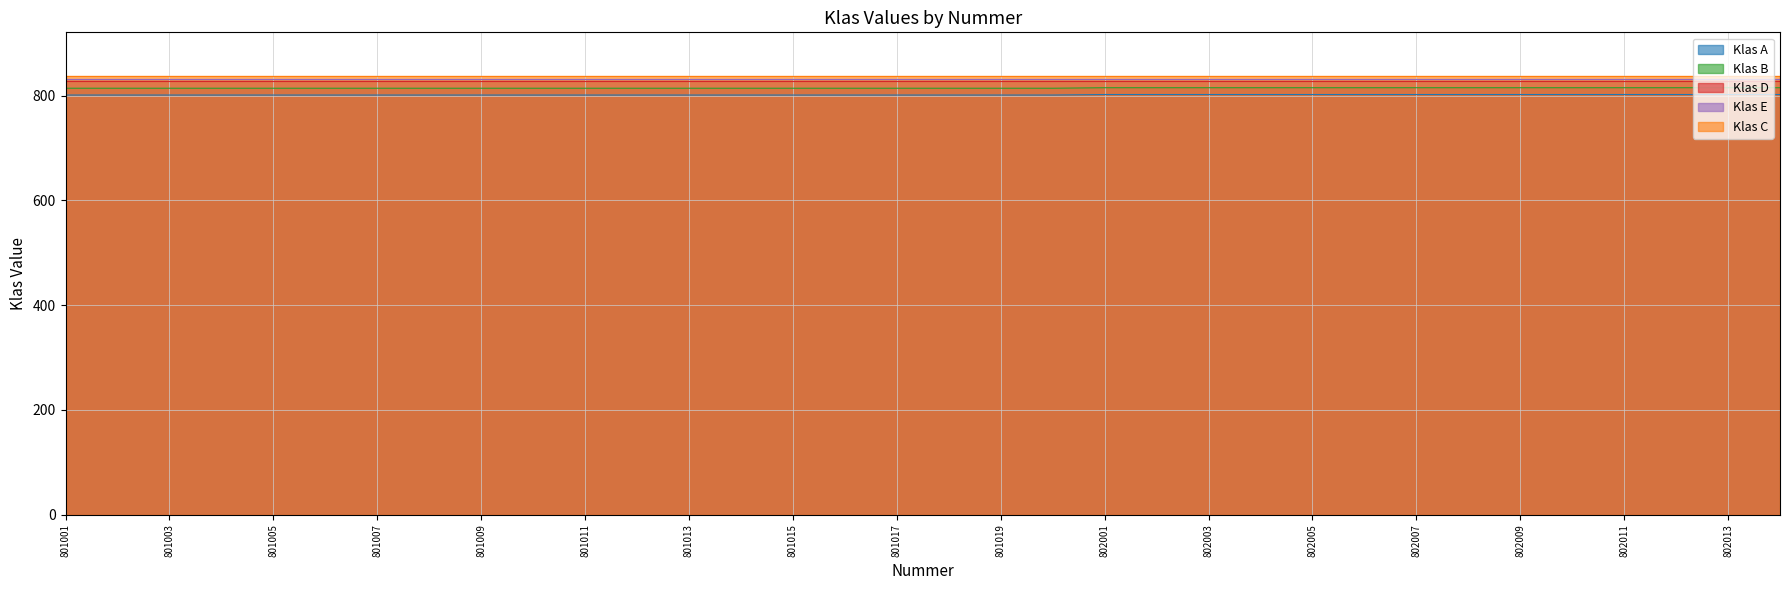

True or false: Klas C and Klas A intersect in this chart.

False